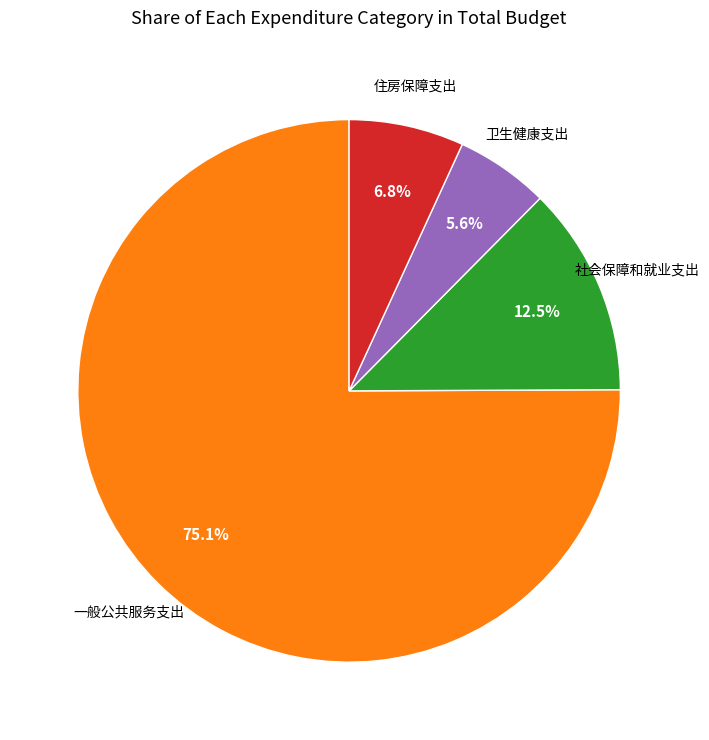

Rank the categories by value from lowest to highest.

卫生健康支出, 住房保障支出, 社会保障和就业支出, 一般公共服务支出